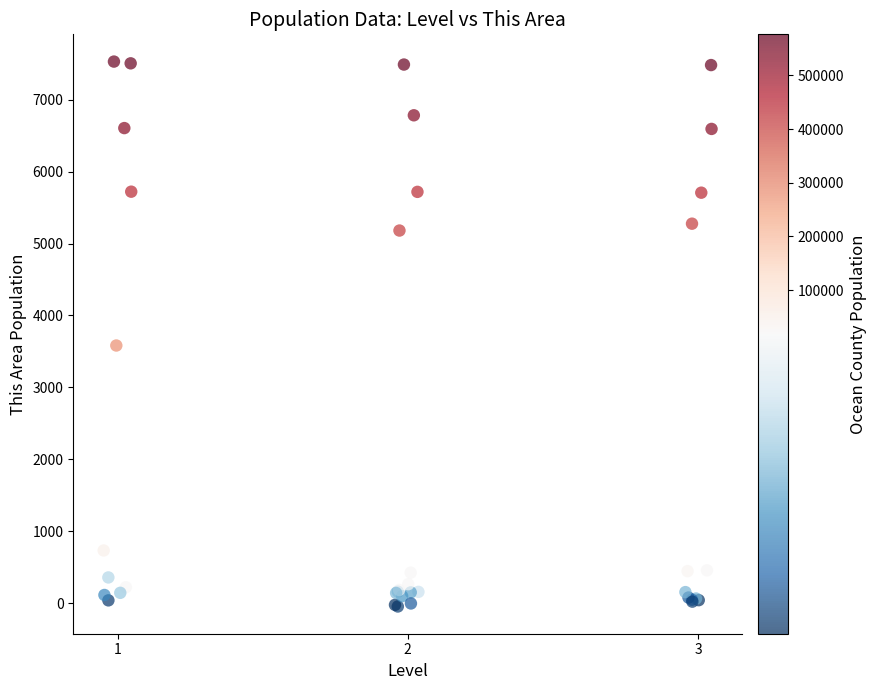

What Y value in the scatter plot is closest to 3742?

3582.9